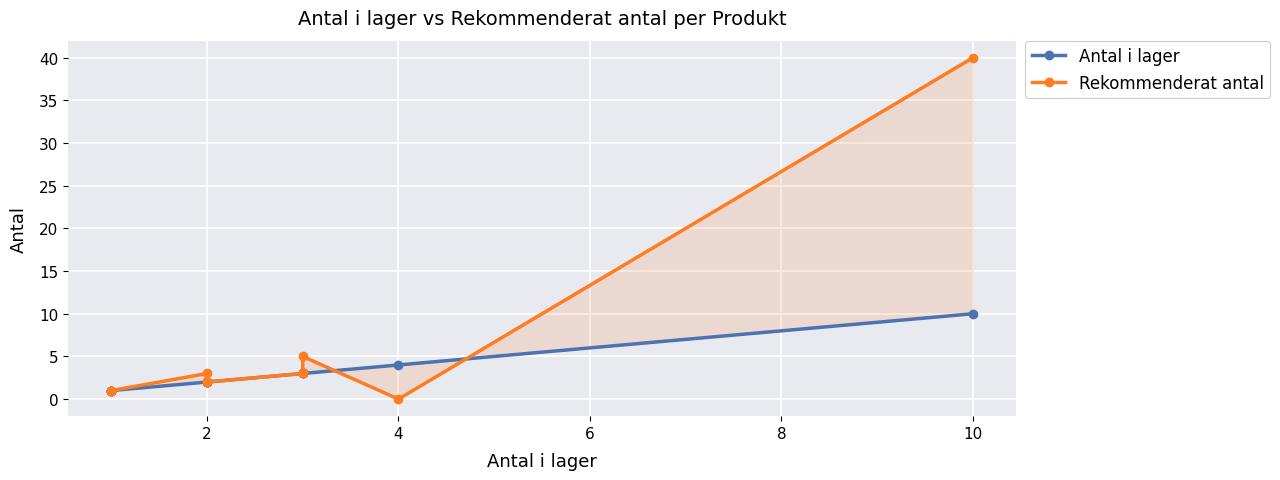

What is the highest value of the Antal i lager series?

10